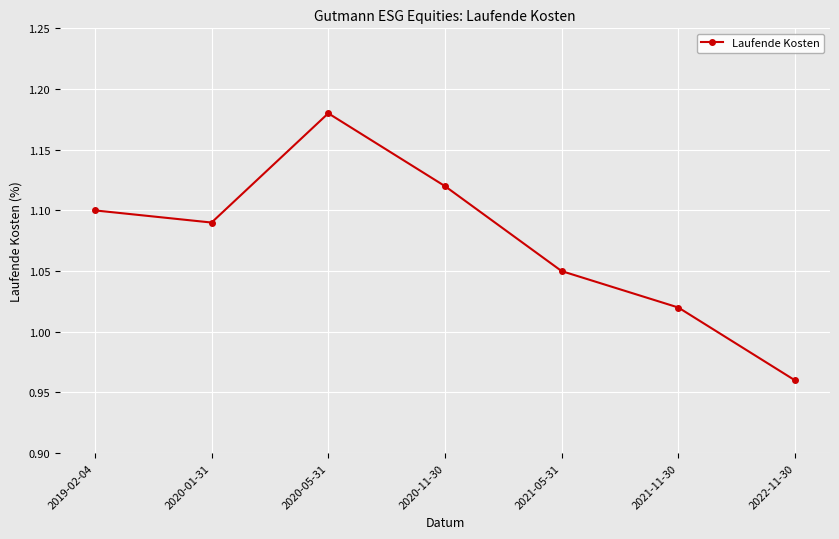

Is it true that the value at 2019-02-04 is 0.6?

False